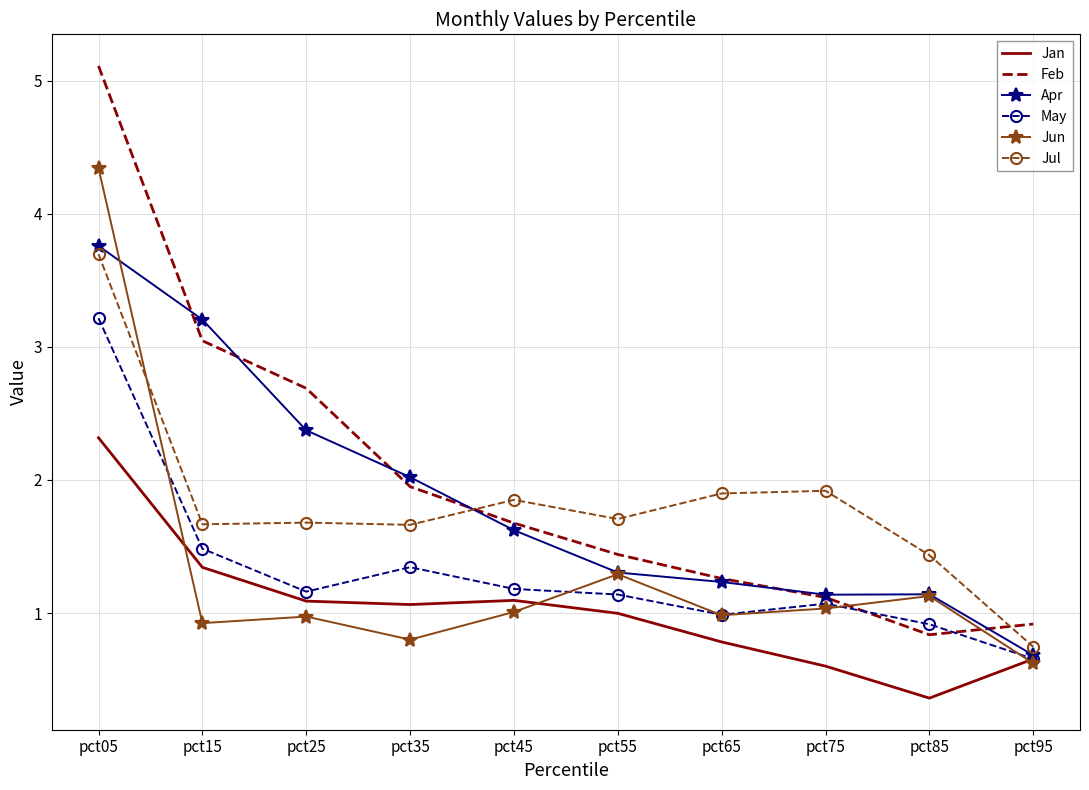

What value does the Feb series have at pct25?

2.7